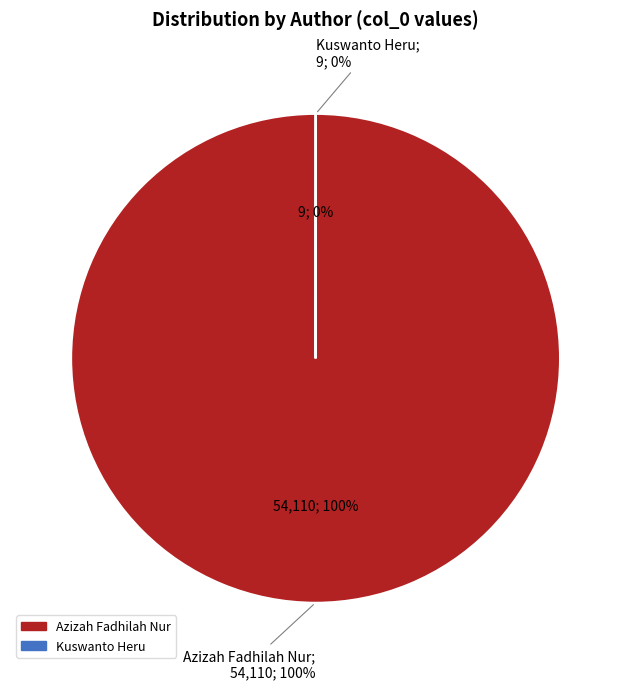

Rank the categories by value from lowest to highest.

Kuswanto Heru, Azizah Fadhilah Nur